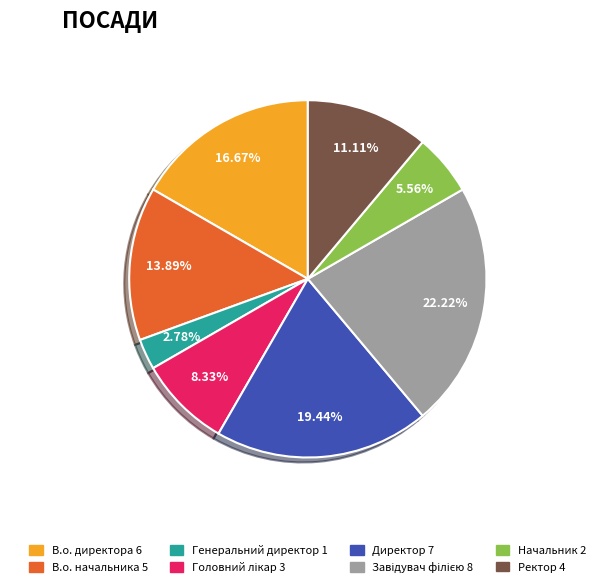

Which slice is the smallest?

Генеральний директор